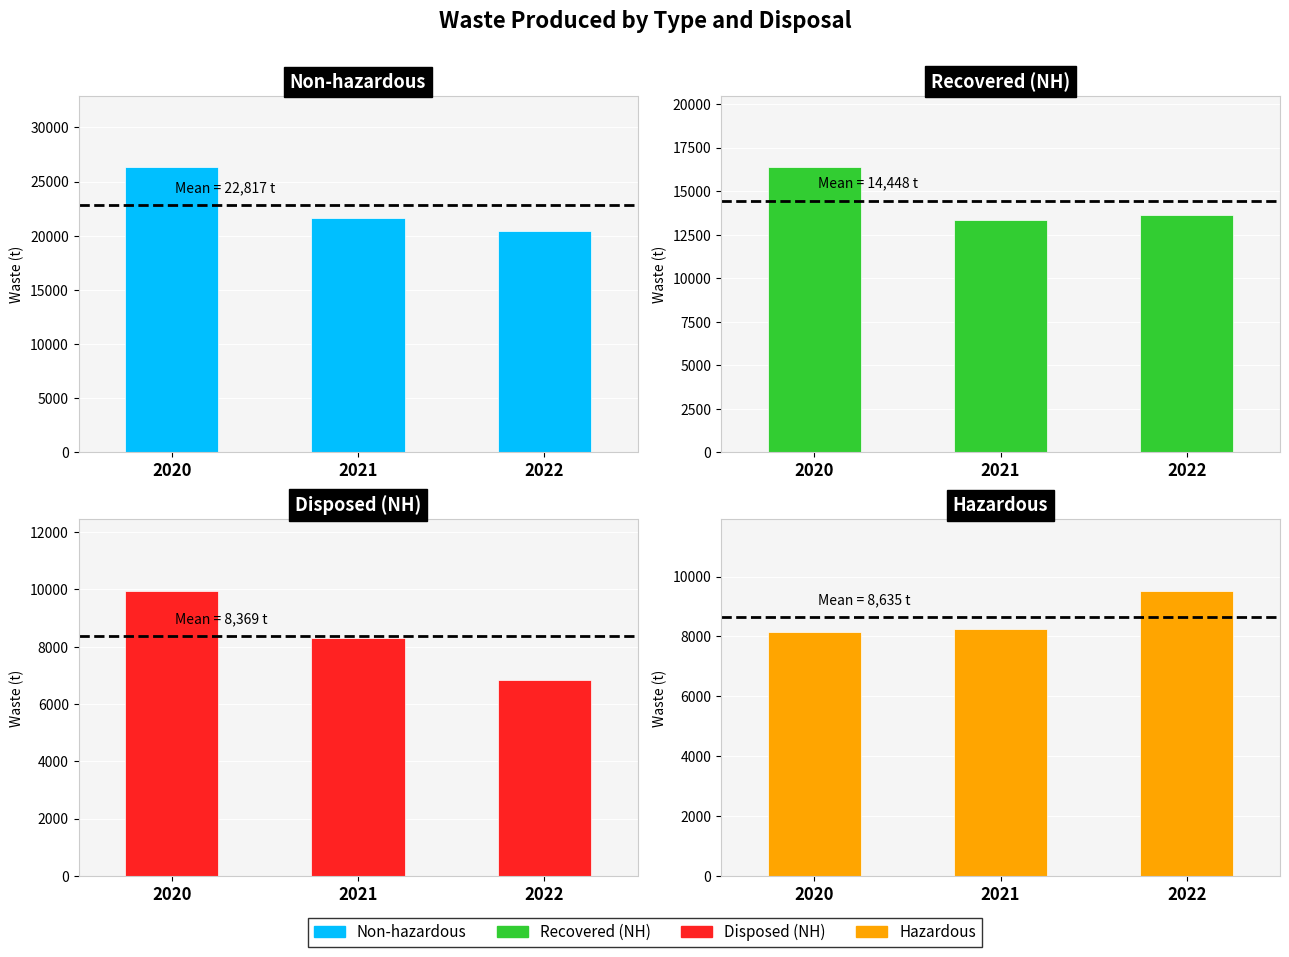

At how many categories does at least one series exceed 8653?

3